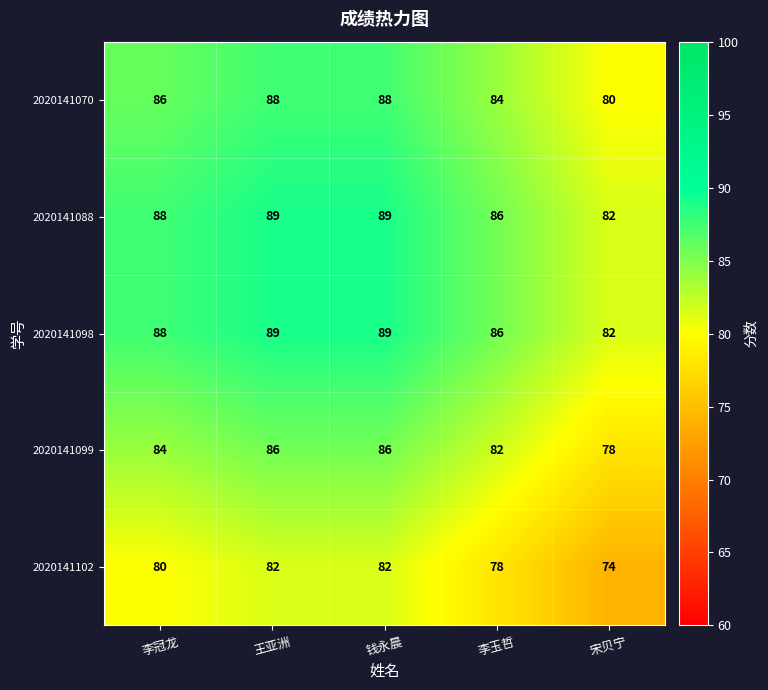

Is it true that 2020141098 equals 89 at 王亚洲?

True